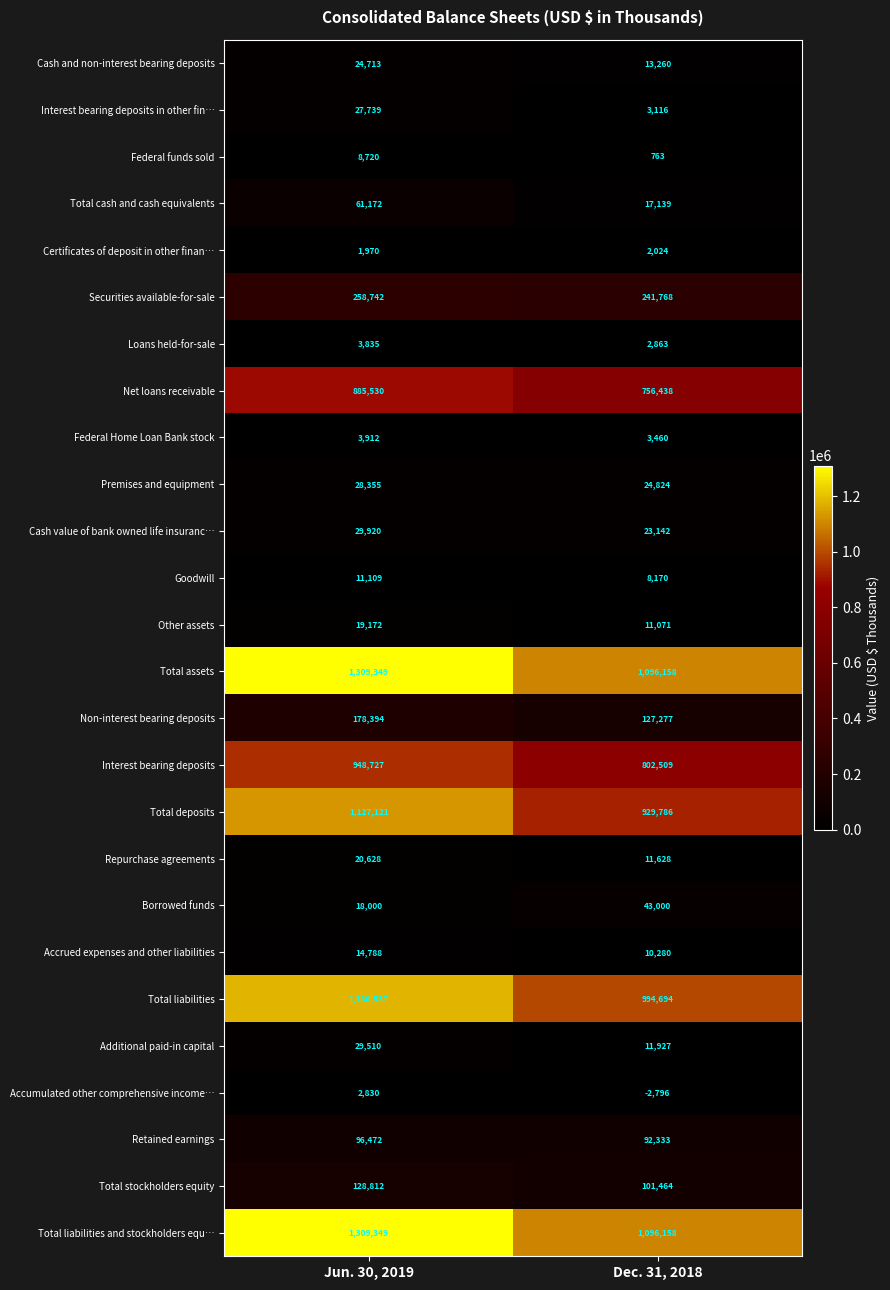

At how many categories does at least one series exceed 469690?

2